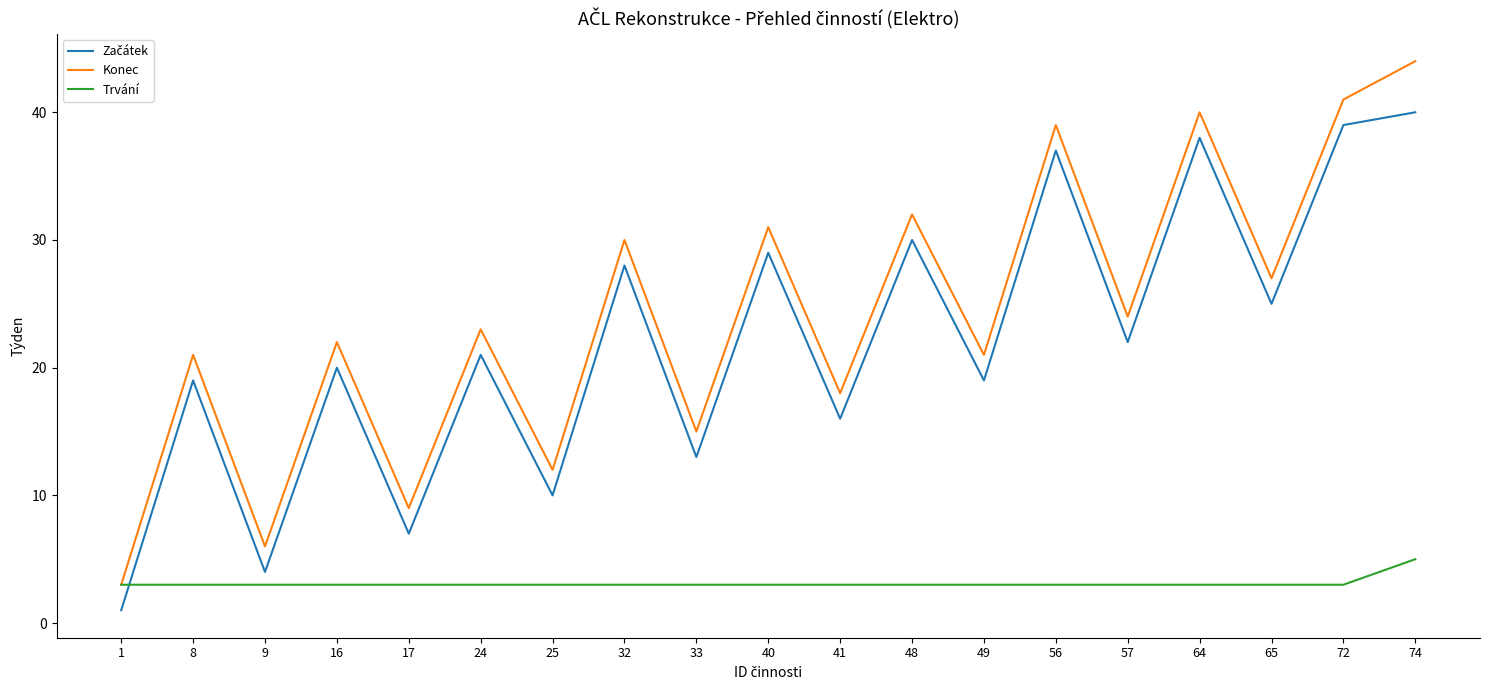

Is it true that Konec equals 6 at 9?

True